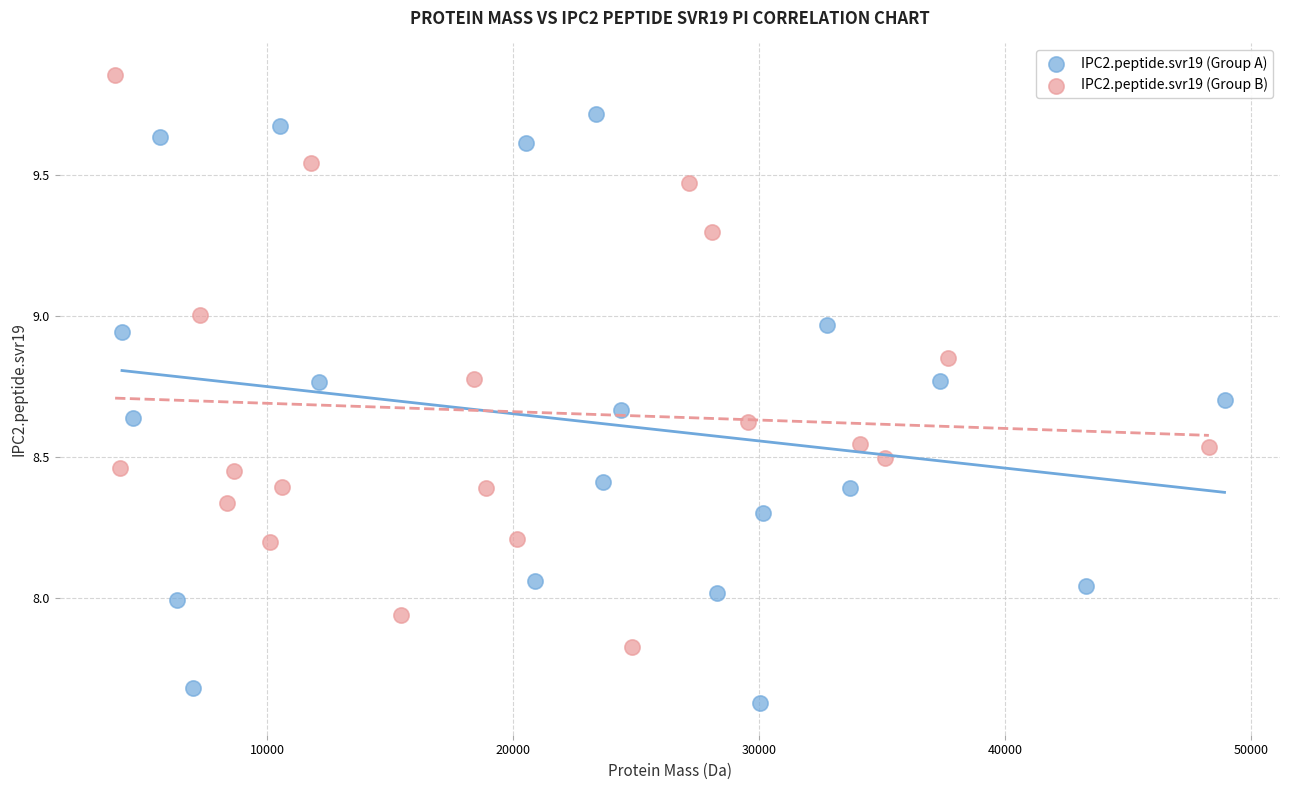

What are all the series names shown in the legend?

IPC2.peptide.svr19 (Group A), IPC2.peptide.svr19 (Group B)